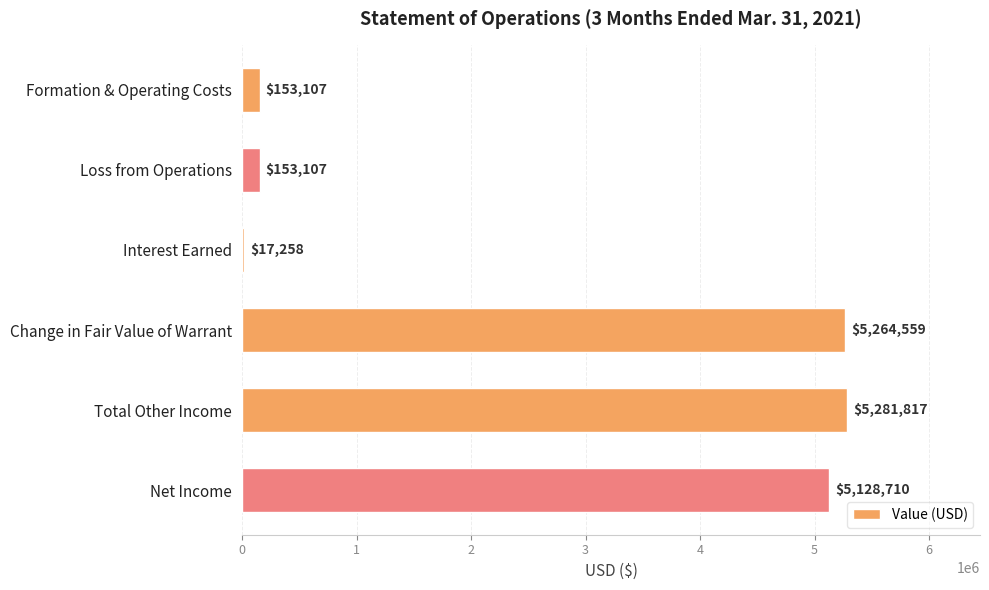

True or false: the data shows 17258 at Interest Earned.

True